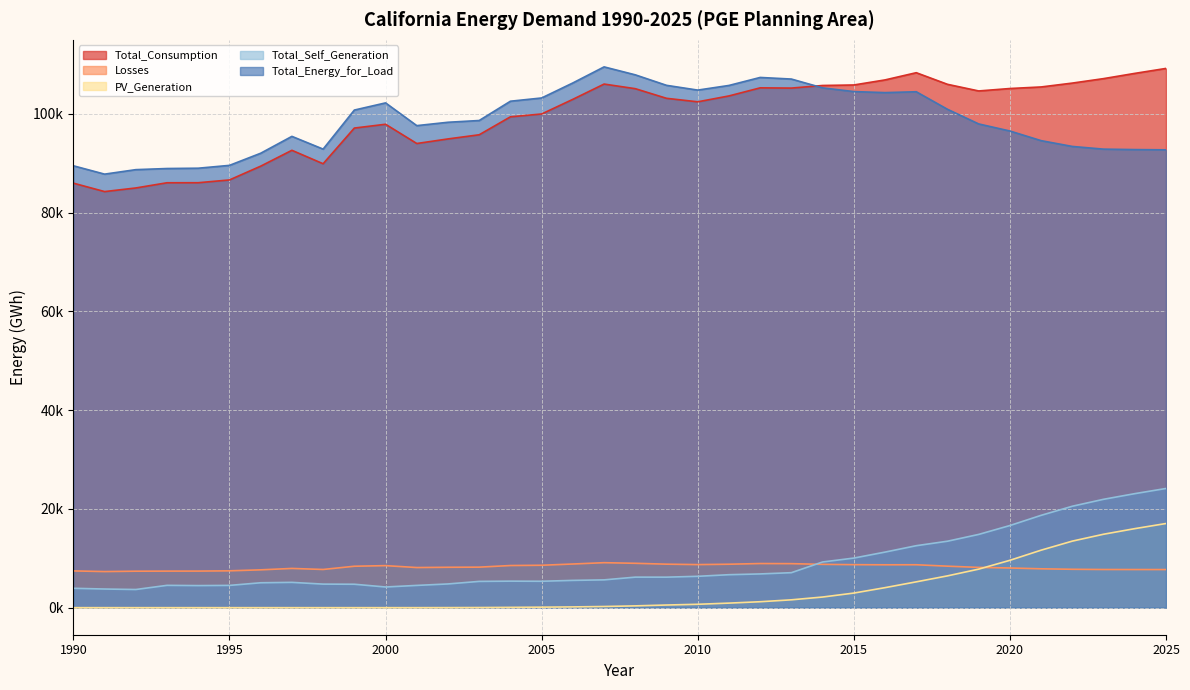

The value of Total_Energy_for_Load at 2011 is 105731.0. True or false?

True